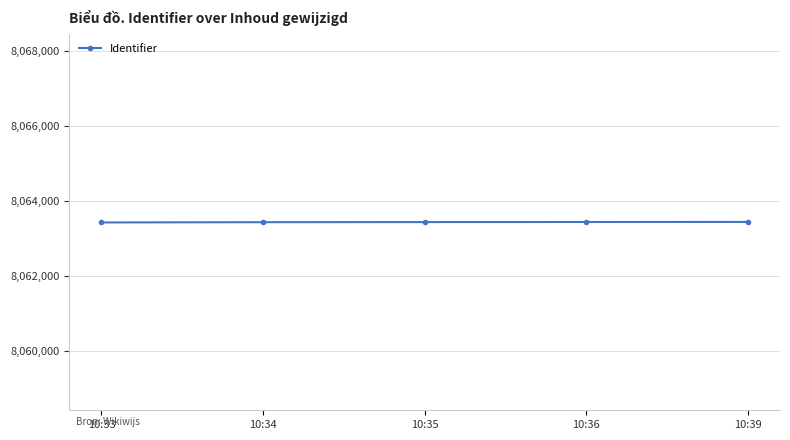

True or false: the data has more than 2 interior local peaks.

False